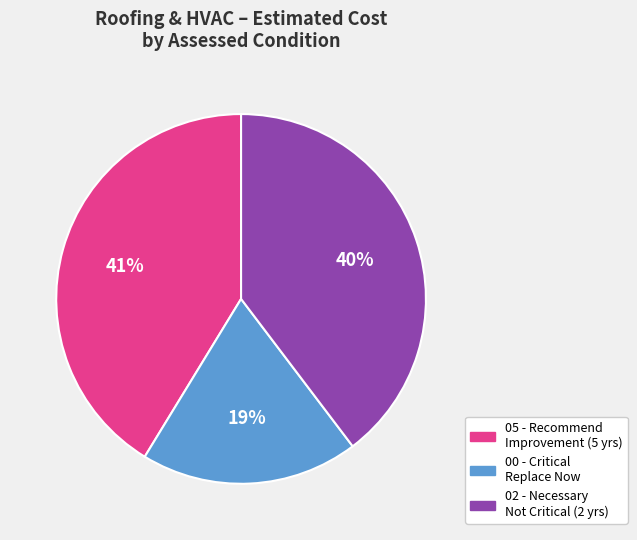

Does any single category account for the majority?

No